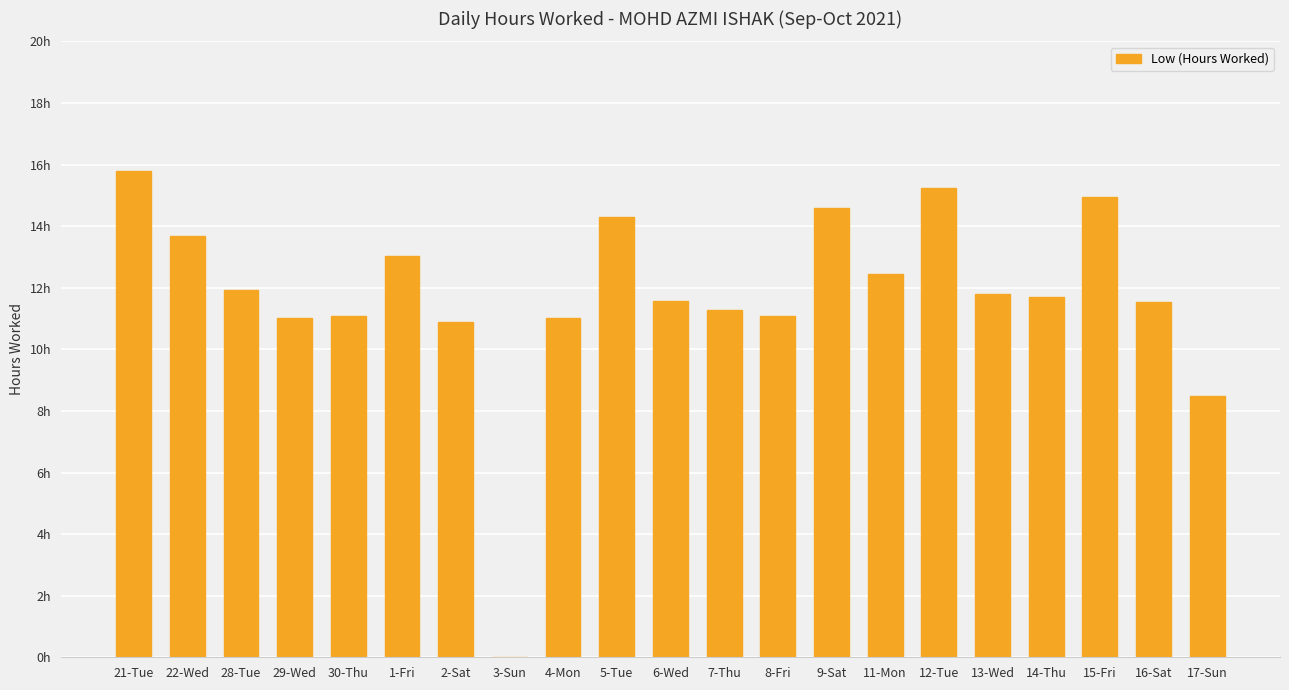

Which label corresponds to the smallest value in the chart?

3-Sun